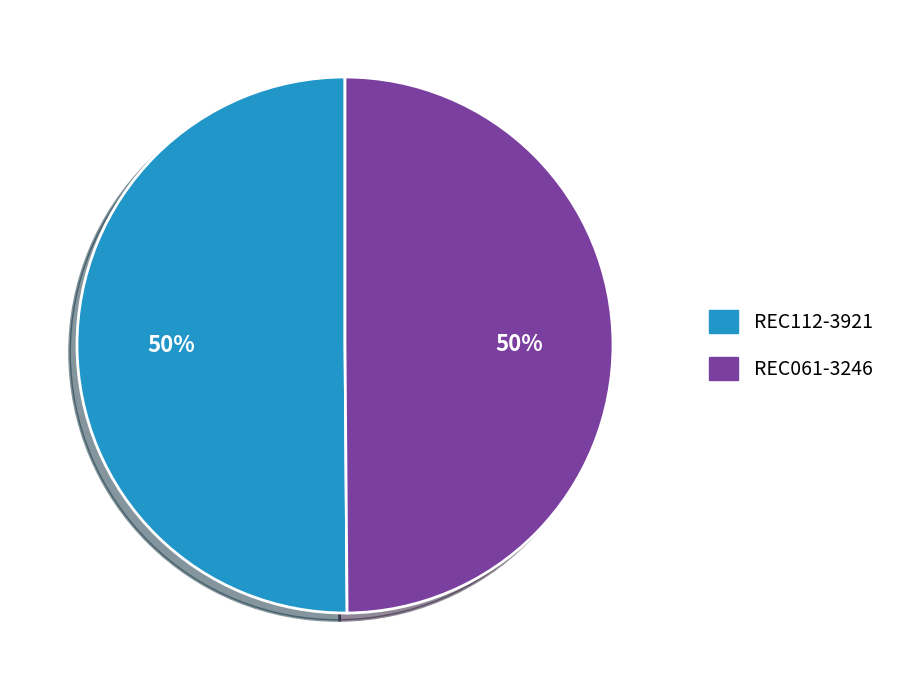

True or false: REC061-3246 accounts for 50% of the total.

True